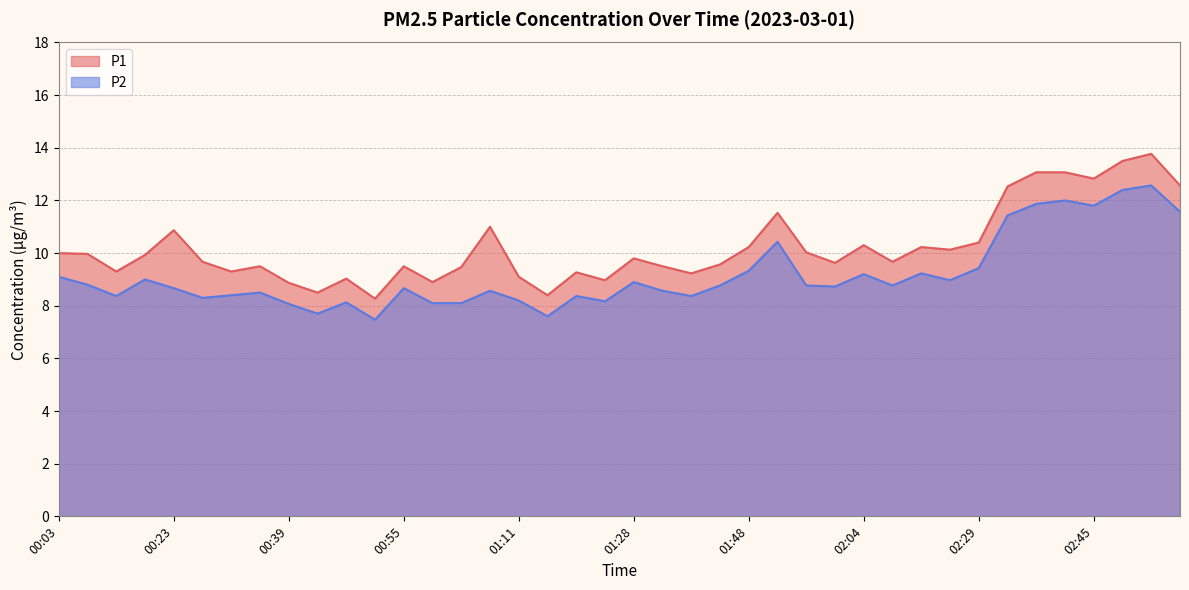

True or false: P2 and P1 cross at least once.

False